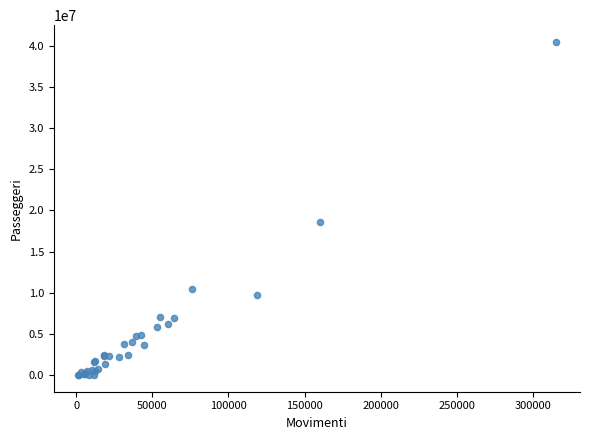

What Y value in the scatter plot is closest to 20232575?

18582043